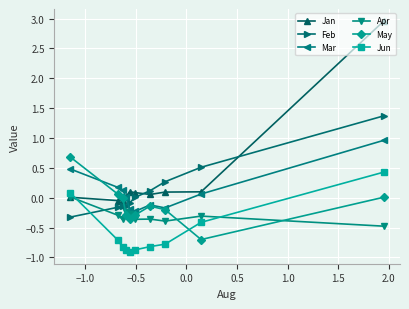

Which series has the largest total across all categories?

Jan